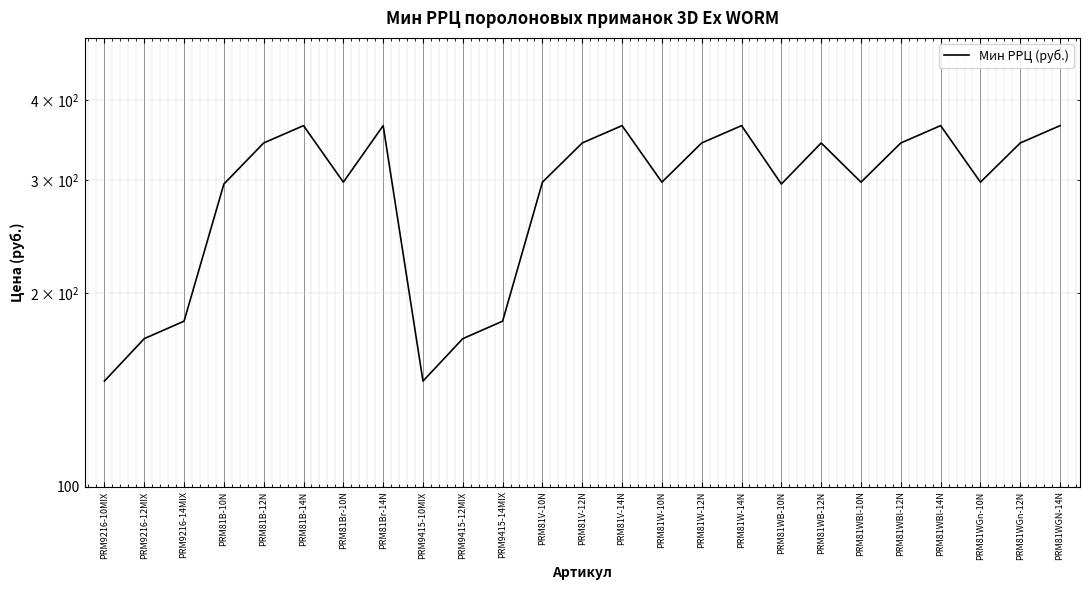

Rank the categories by value from lowest to highest.

PRM9216-10MIX, PRM9415-10MIX, PRM9216-12MIX, PRM9415-12MIX, PRM9216-14MIX, PRM9415-14MIX, PRM81B-10N, PRM81WB-10N, PRM81Br-10N, PRM81V-10N, PRM81W-10N, PRM81WBl-10N, PRM81WGn-10N, PRM81B-12N, PRM81V-12N, PRM81W-12N, PRM81WB-12N, PRM81WBl-12N, PRM81WGn-12N, PRM81B-14N, PRM81Br-14N, PRM81V-14N, PRM81W-14N, PRM81WBl-14N, PRM81WGN-14N